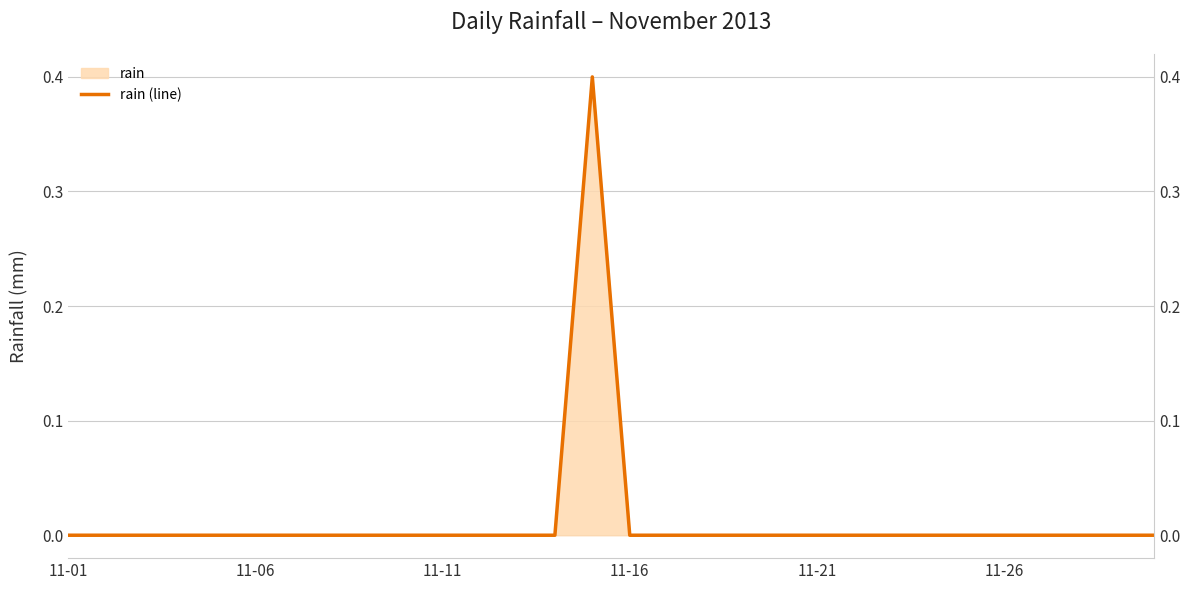

How many categories are shown in the chart?

30